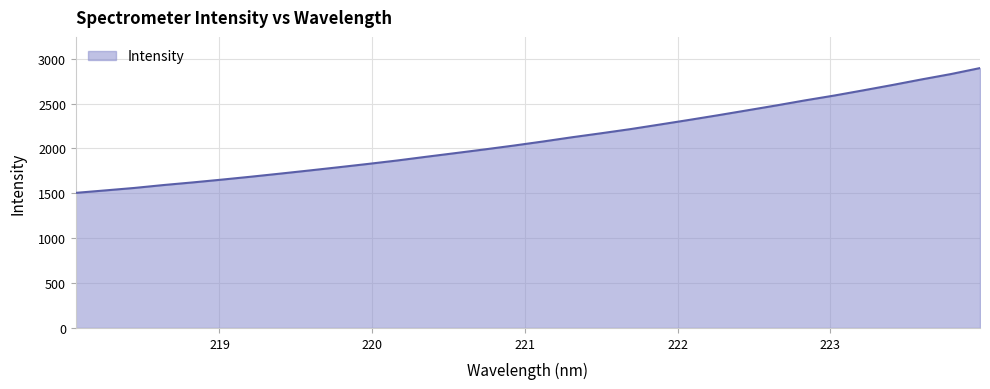

What is the difference between the maximum and minimum values?

1390.7